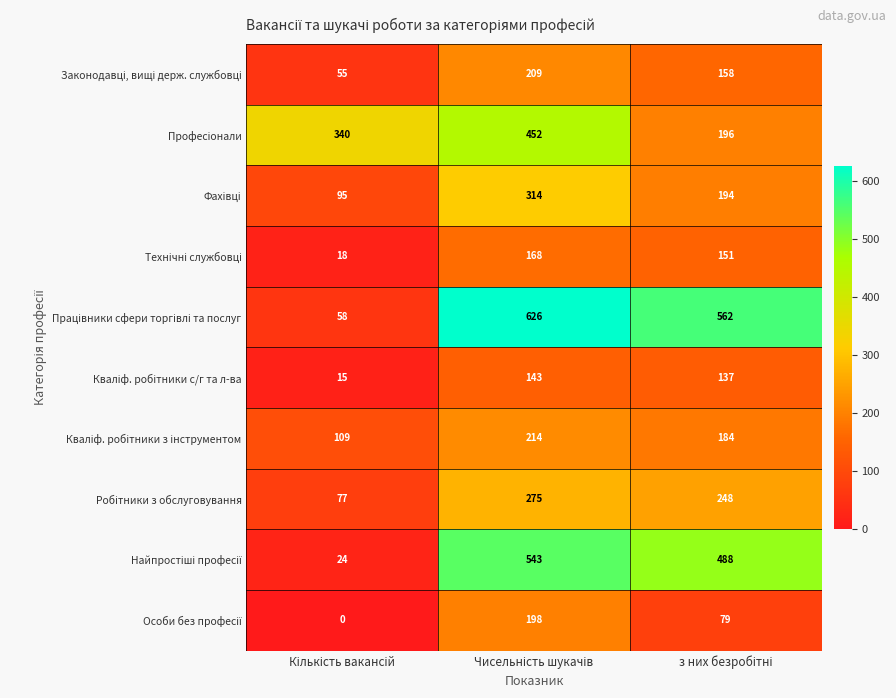

What is the greatest value displayed?

626